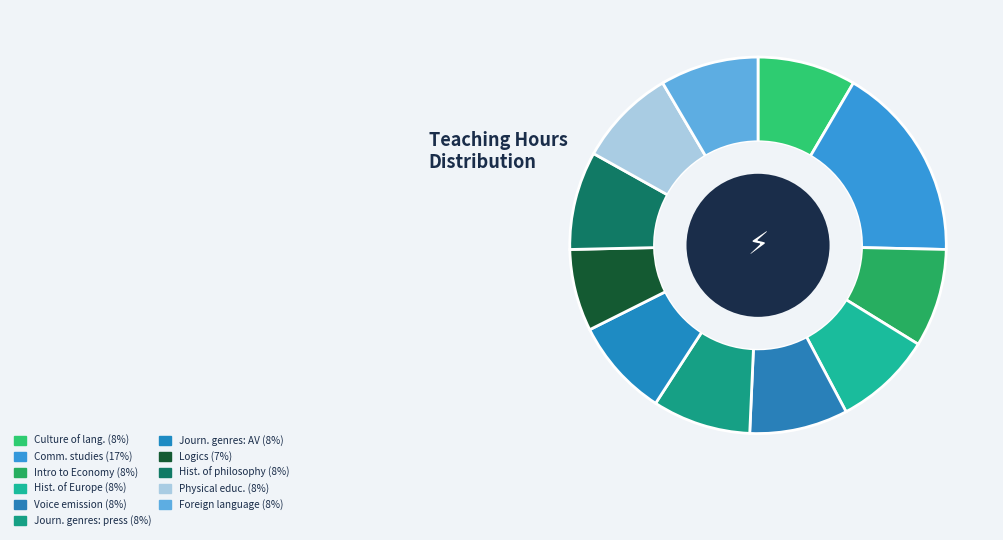

Count the number of slices in the pie.

11